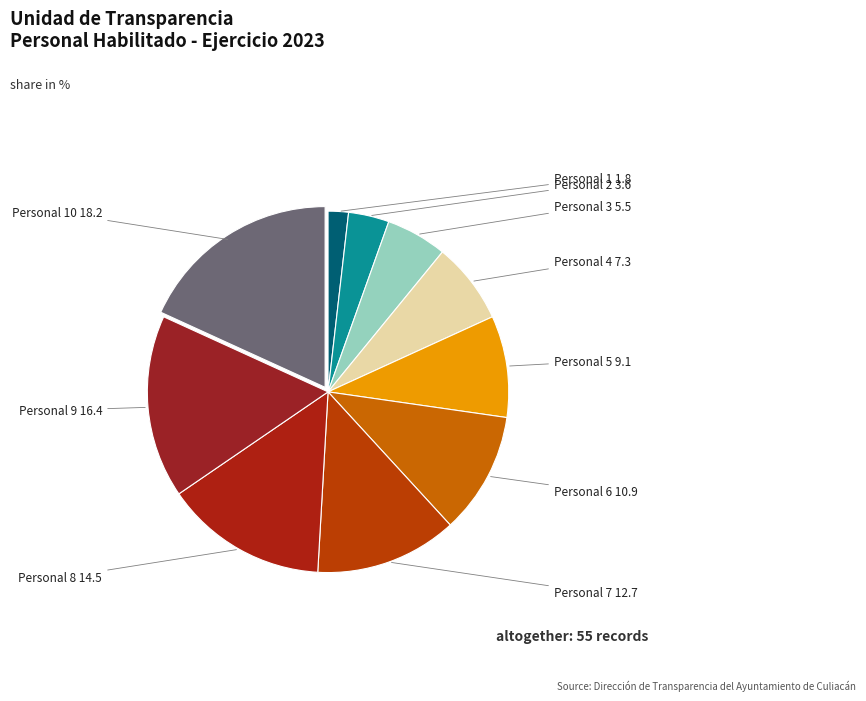

Which category has the smallest portion of the pie?

Personal 1